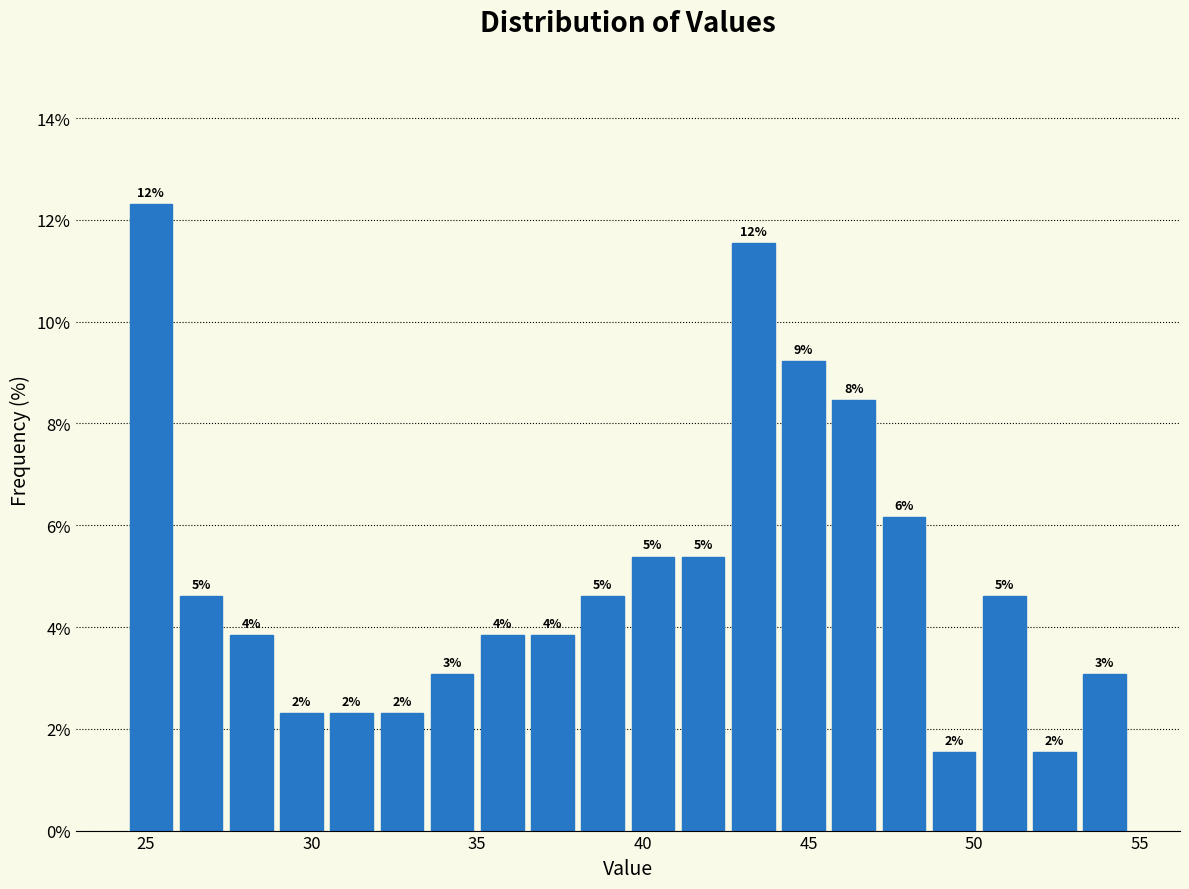

Around what value on the x-axis is the tallest bar? Give the approximate position of its centre, as read against the axis.

25.0